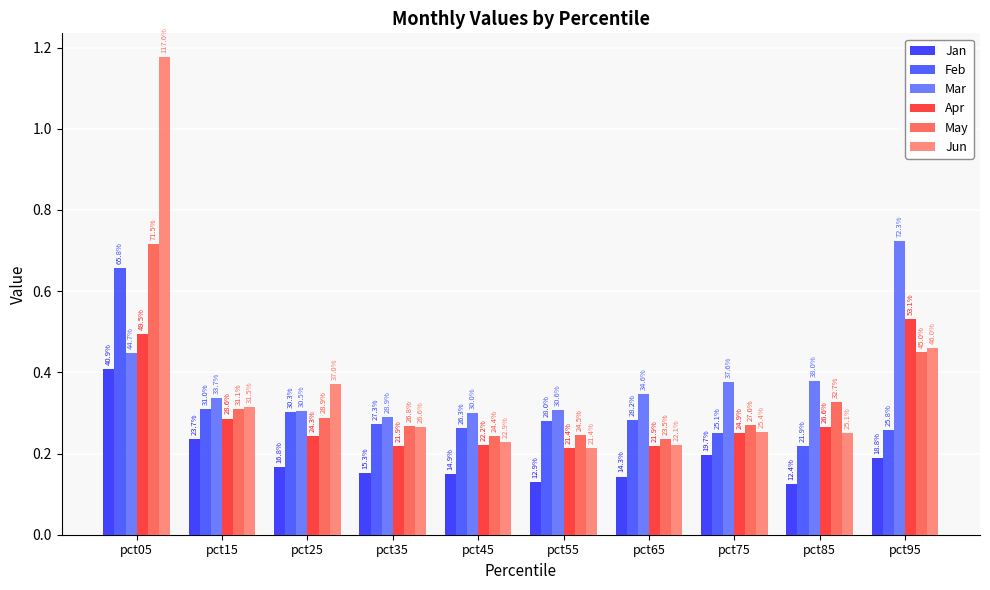

What are all the series names shown in the legend?

Jan, Feb, Mar, Apr, May, Jun